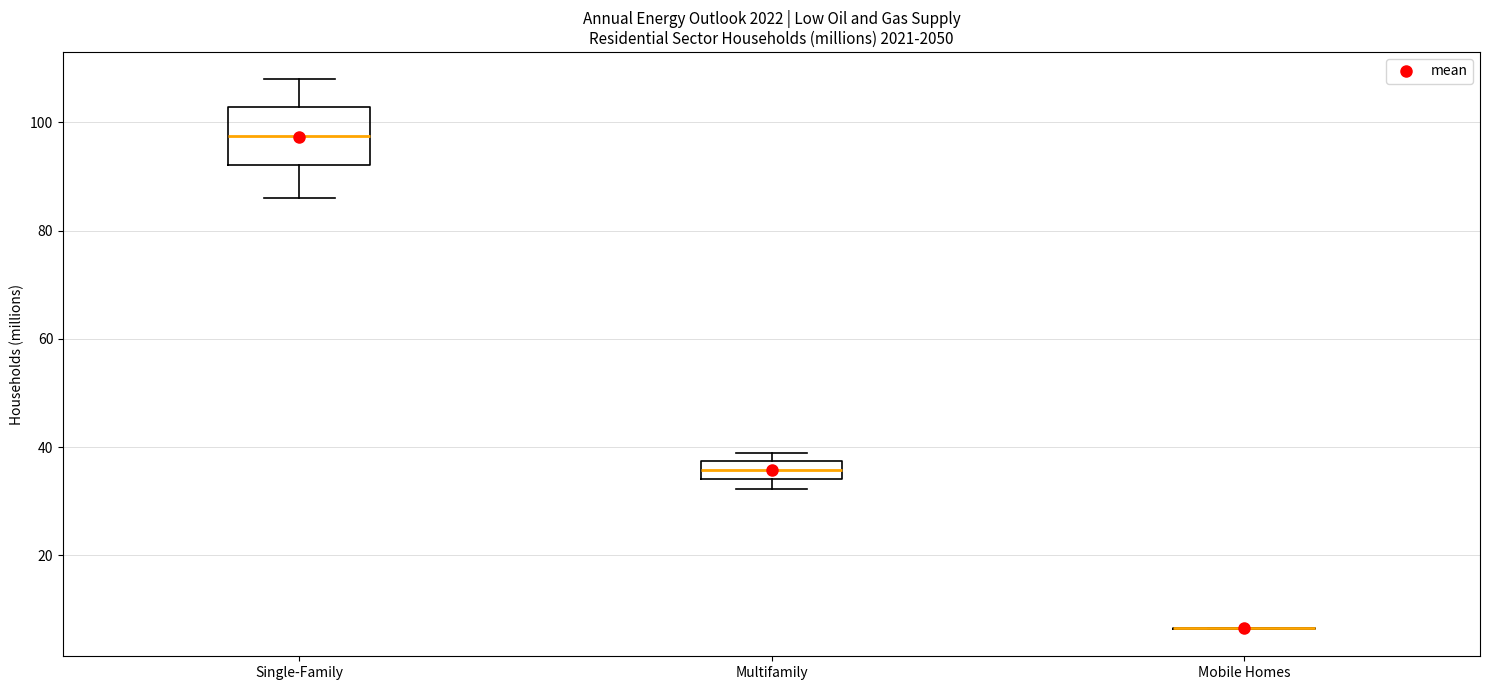

Comparing the boxes themselves (not the whiskers), which one is the tallest?

Single-Family